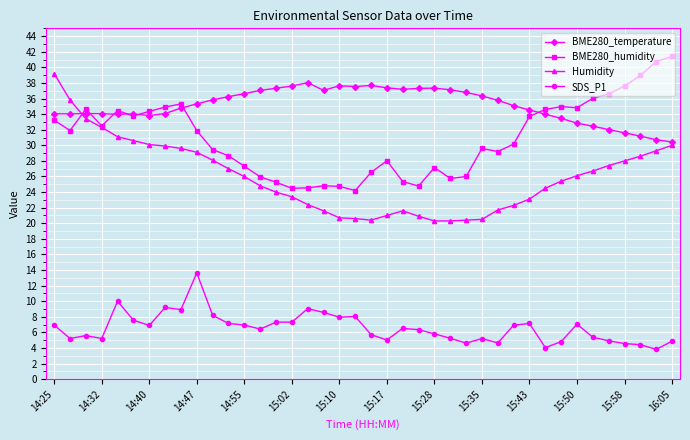

True or false: BME280_temperature and SDS_P1 intersect in this chart.

False